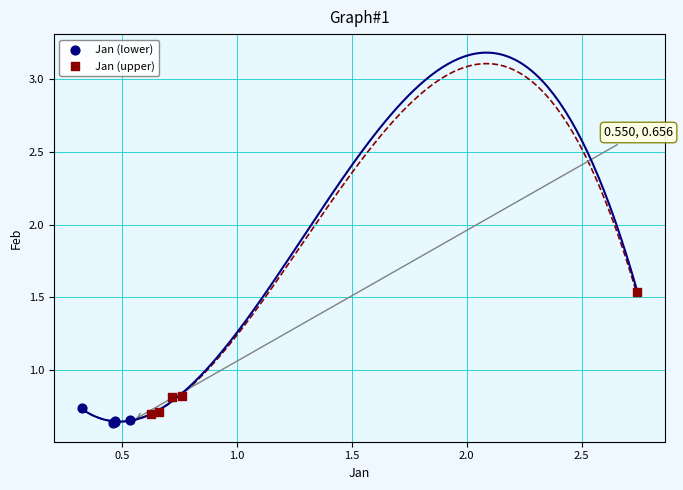

Which series has the largest Y range (max minus min)?

Jan (upper)